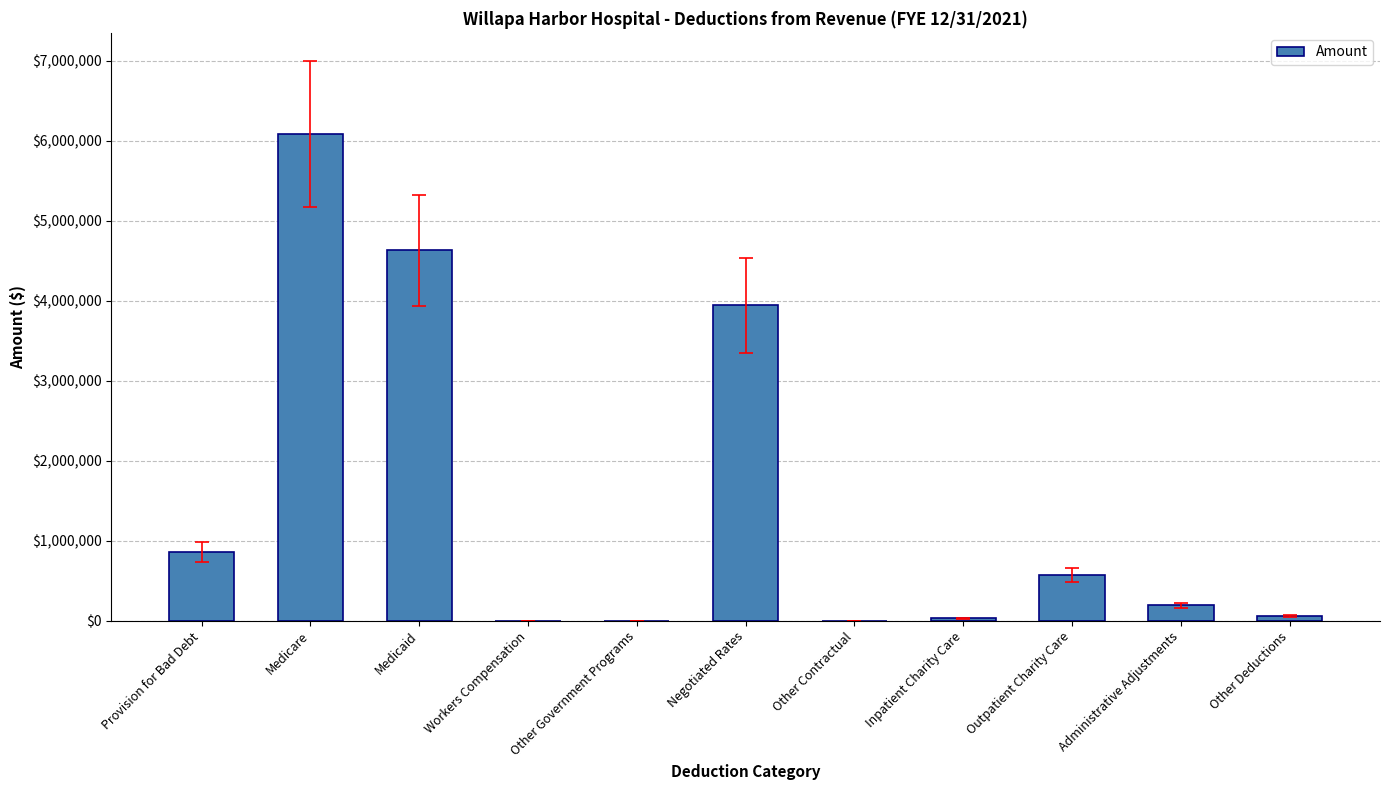

At which category does the chart reach its peak across all series?

Medicare